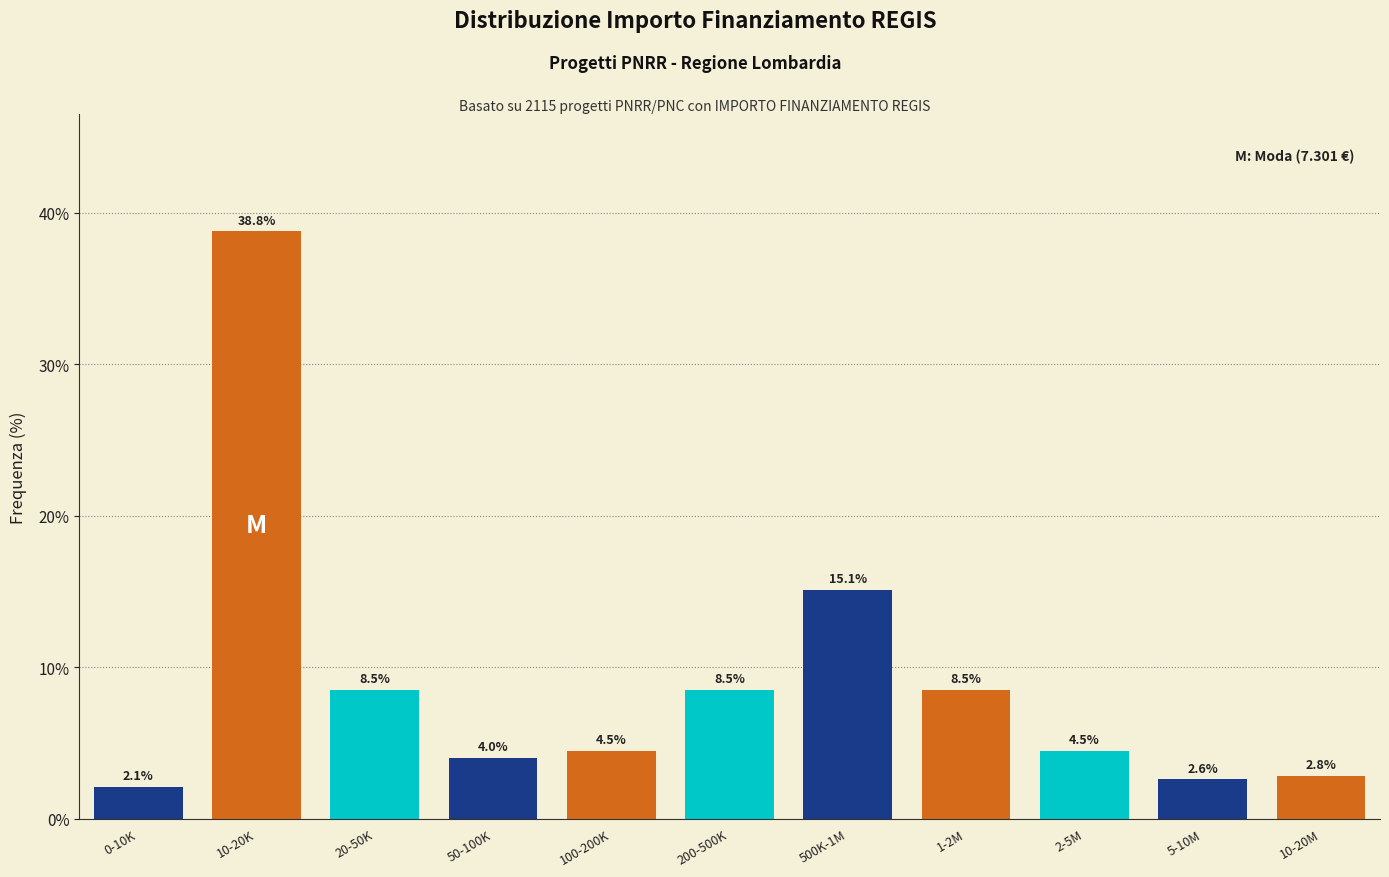

Reading right to left, list all the values displayed in this chart.

10-20M=2.8	5-10M=2.6	2-5M=4.5	1-2M=8.5	500K-1M=15.1	200-500K=8.5	100-200K=4.5	50-100K=4.0	20-50K=8.5	10-20K=38.8	0-10K=2.1